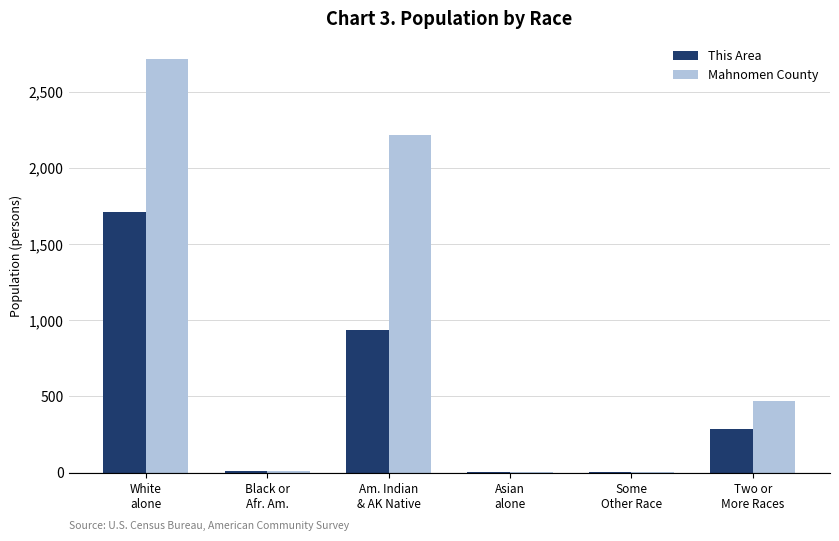

Read the This Area value at White
alone, to the nearest 100.

1700